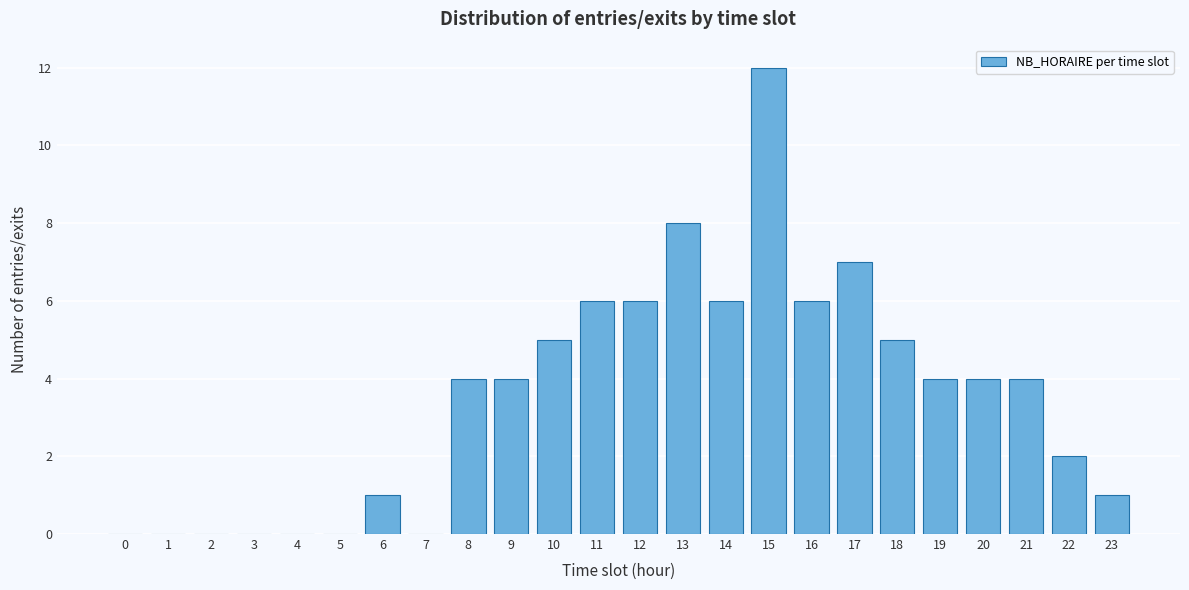

Reading right to left, list all the values displayed in this chart.

23=1	22=2	21=4	20=4	19=4	18=5	17=7	16=6	15=12	14=6	13=8	12=6	11=6	10=5	9=4	8=4	7=0	6=1	5=0	4=0	3=0	2=0	1=0	0=0